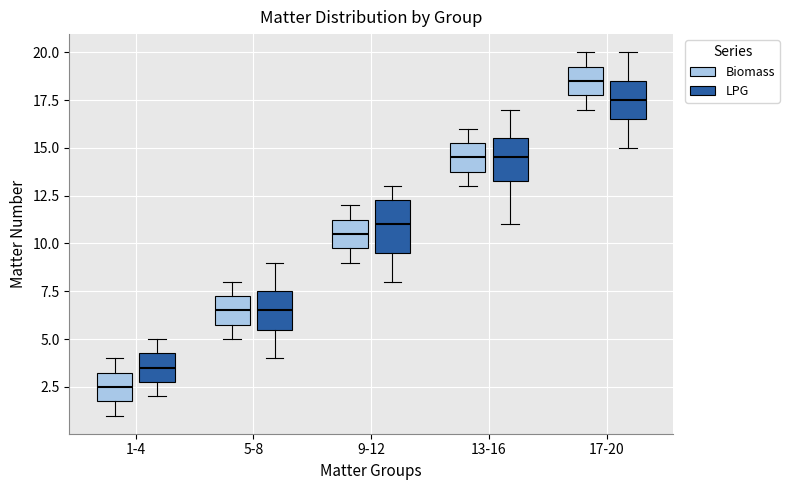

Which box has the highest median line?

17-20 (Biomass)